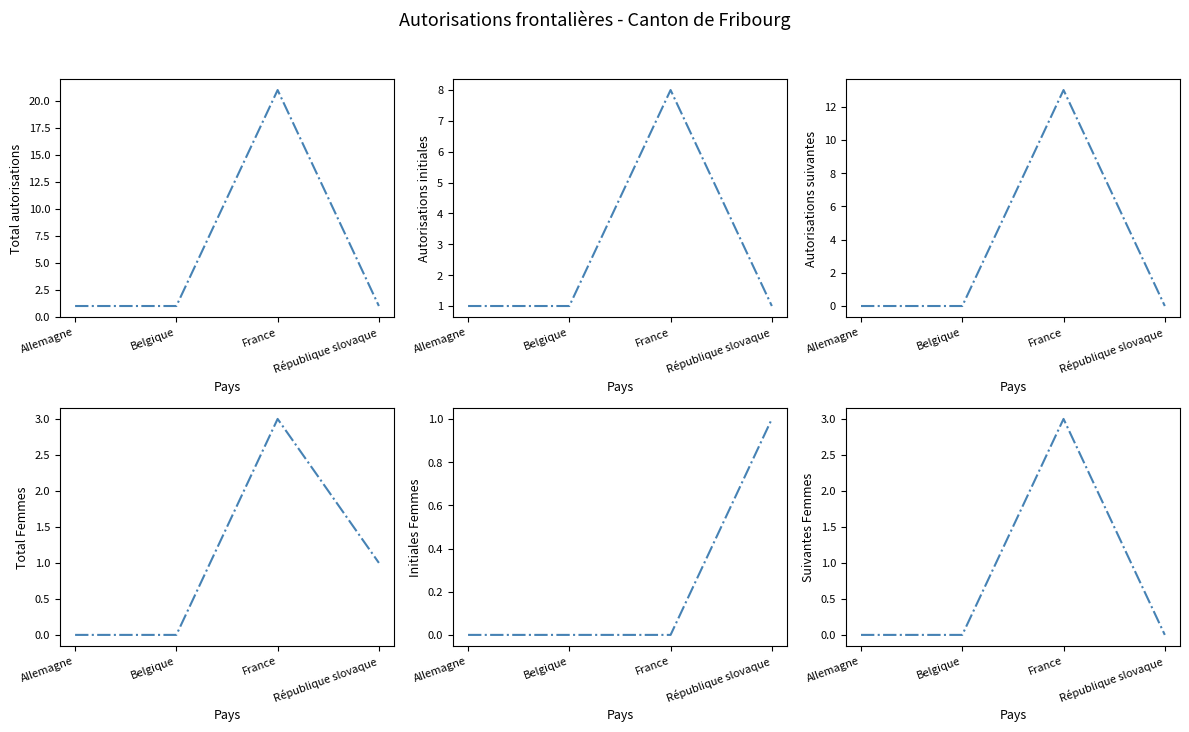

In Total Femmes, how many points are higher than both neighbors (excluding endpoints)?

1